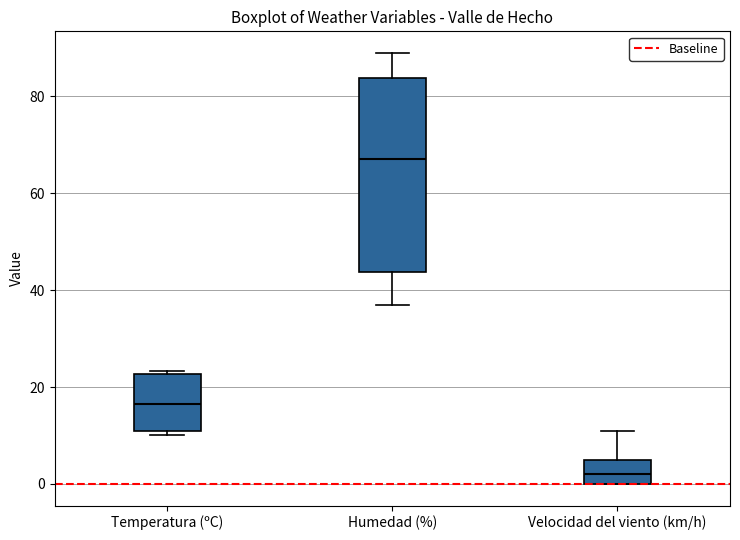

Reading left to right, read every box against the y-axis: the position of its median line, the range the box covers, and the ends of its whiskers. The values are not printed on the chart, so give them approximately, as read against the axis.

Temperatura (ºC): median 16, box 10 to 22, whiskers 10 (just below the box's lower edge) to 24
Humedad (%): median 68, box 44 to 84, whiskers 38 to 90
Velocidad del viento (km/h): median 2, box 0 to 6, whiskers 0 to 12